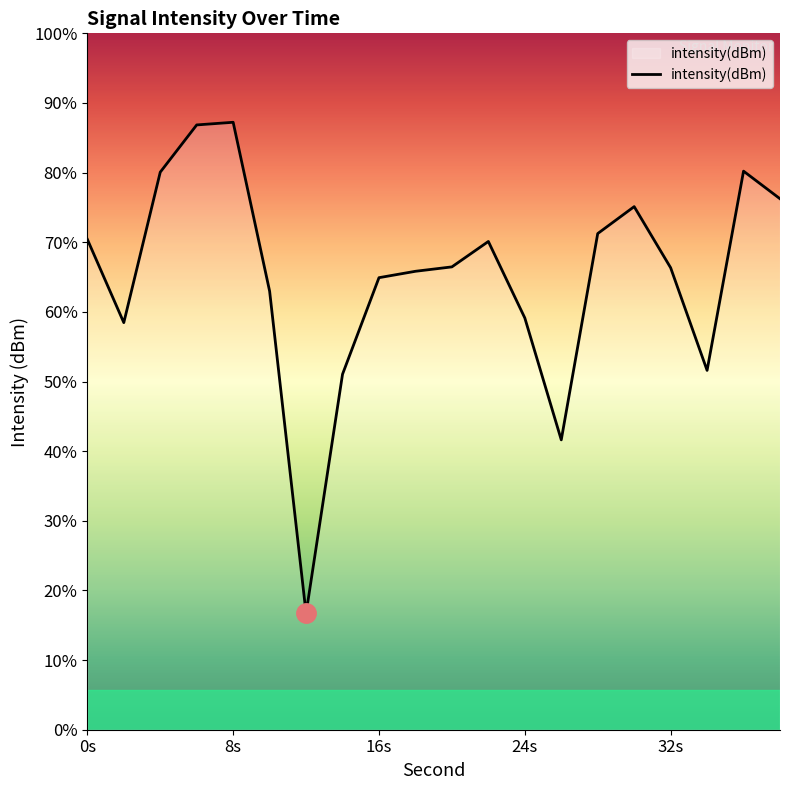

At which category does the data reach its first local valley?

2